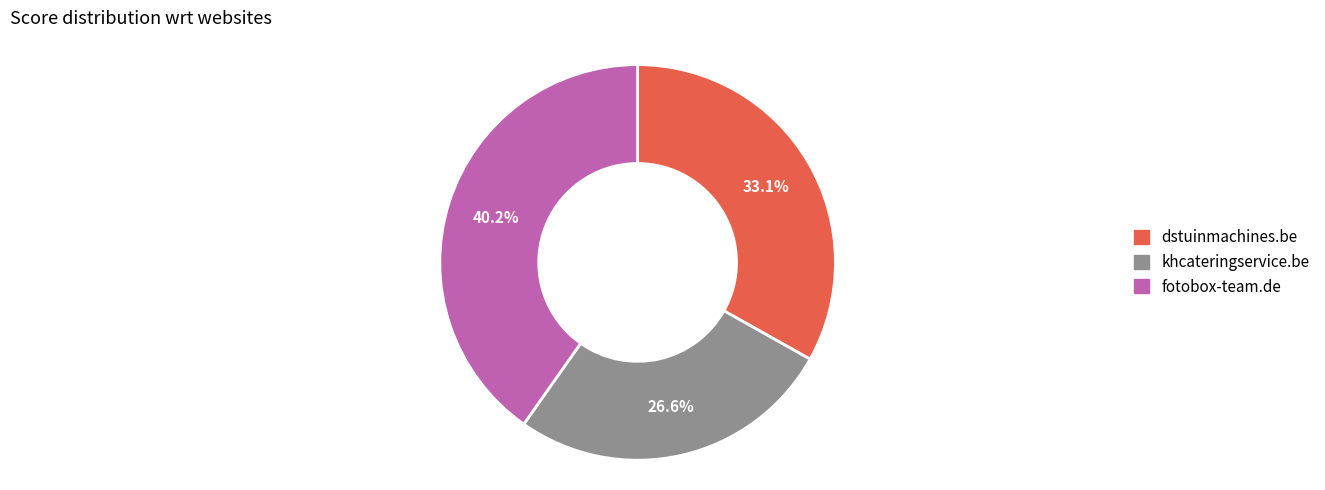

Which slice is the smallest?

khcateringservice.be